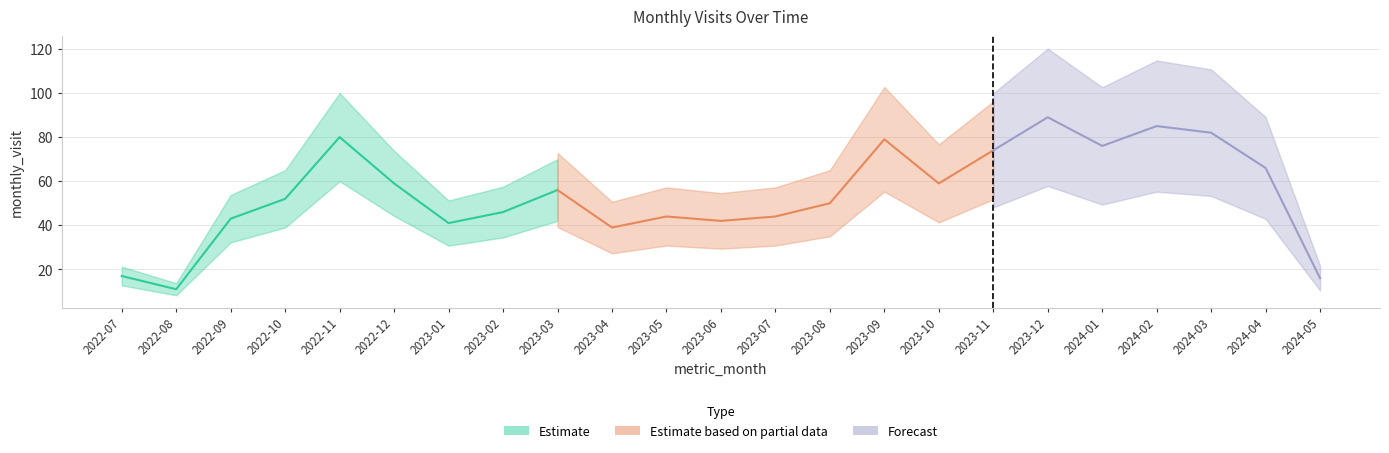

Which has a higher value, 2022-07 or 2022-11?

2022-11